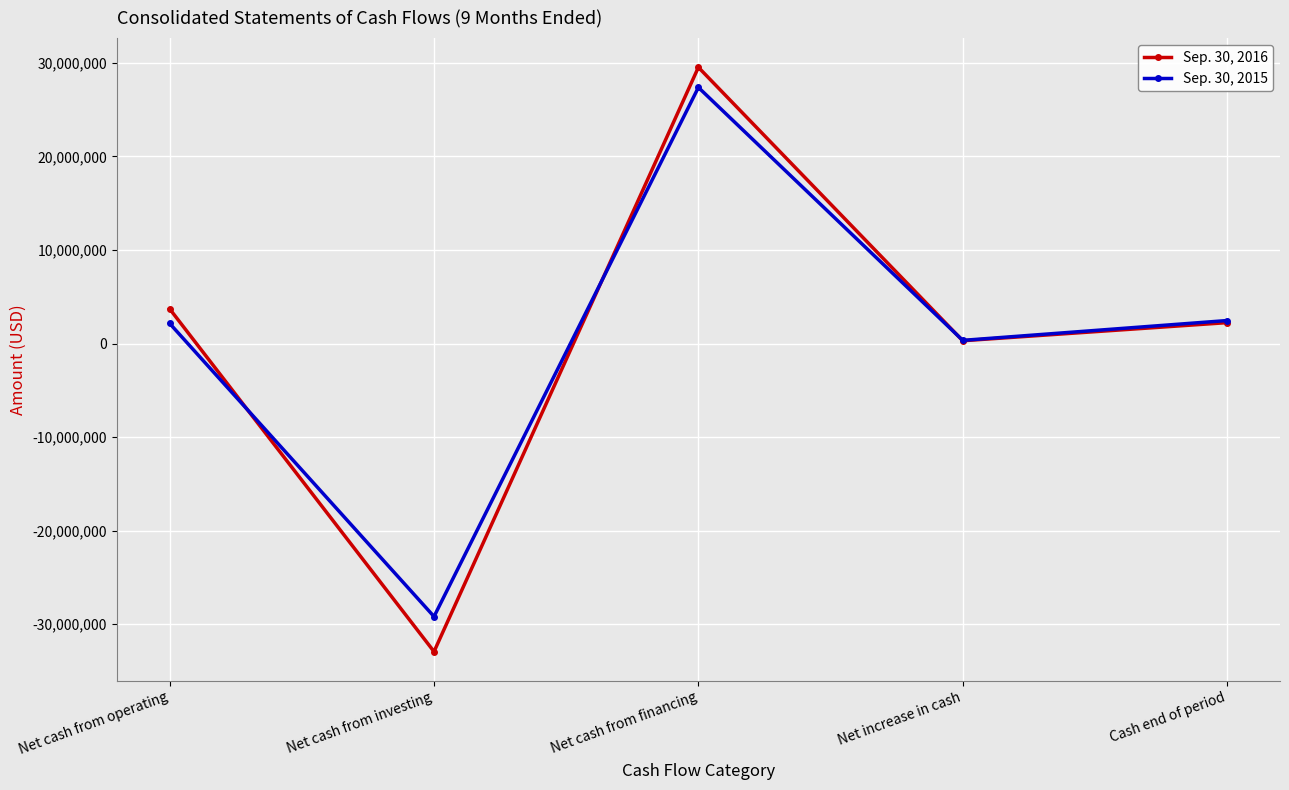

Reading left to right, transcribe all the data shown in this chart.

Sep. 30, 2016: 3704255	-32937556	29530145	296844	2233714
Sep. 30, 2015: 2147522	-29189191	27379657	337988	2457375